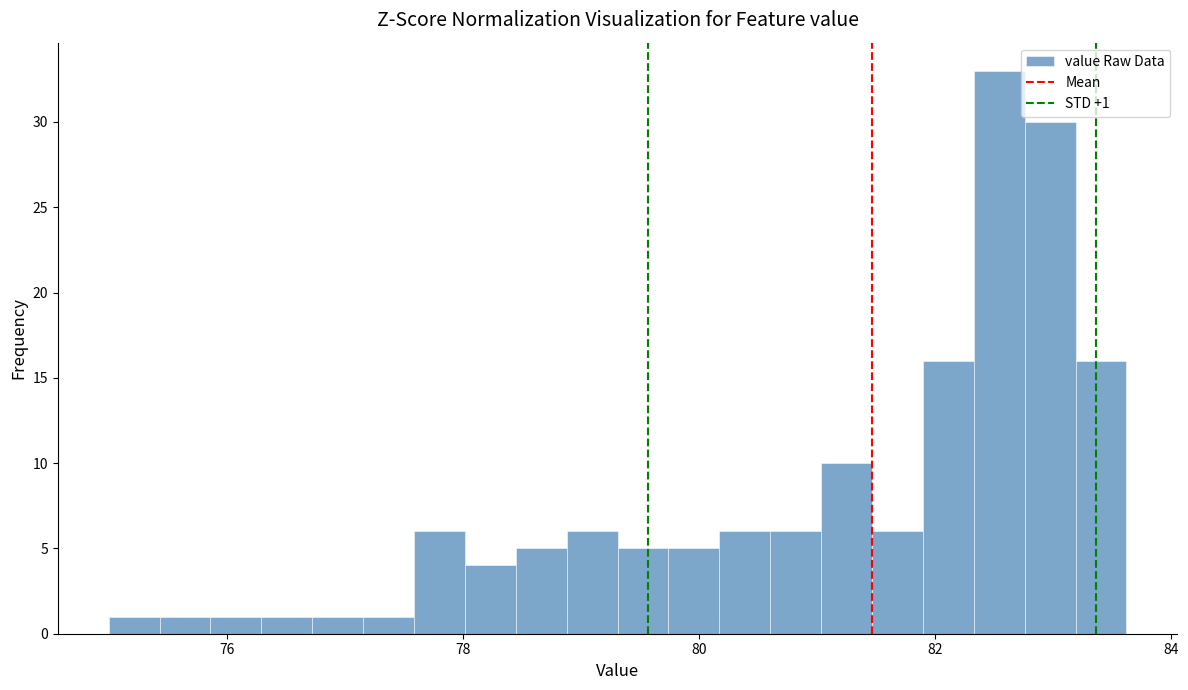

Around what value on the x-axis is the tallest bar? Give the approximate position of its centre, as read against the axis.

82.6